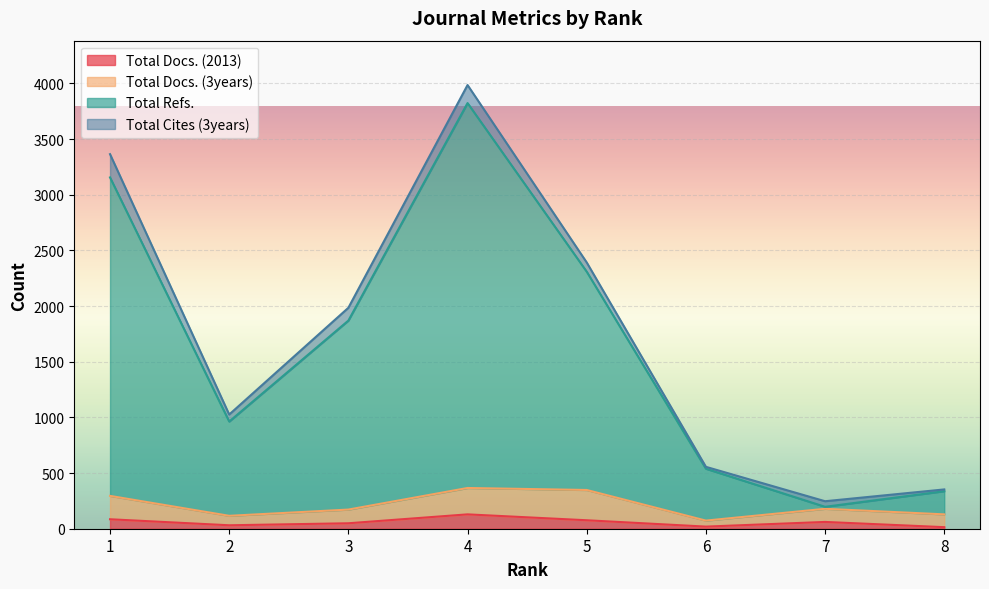

What is the average value of the Total Docs. (2013) series?

58